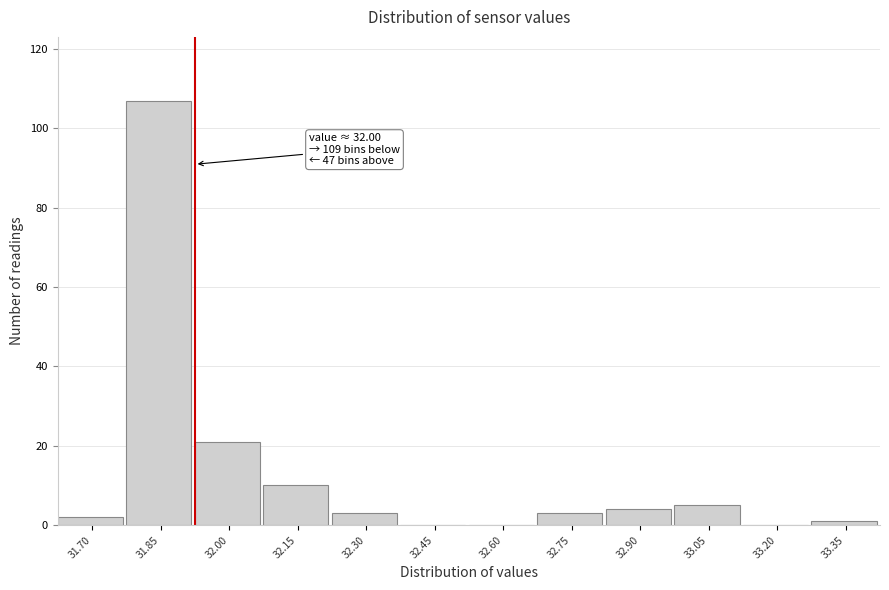

Reading right to left, list all the values displayed in this chart.

33.35=1	33.20=0	33.05=5	32.90=4	32.75=3	32.60=0	32.45=0	32.30=3	32.15=10	32.00=21	31.85=107	31.70=2